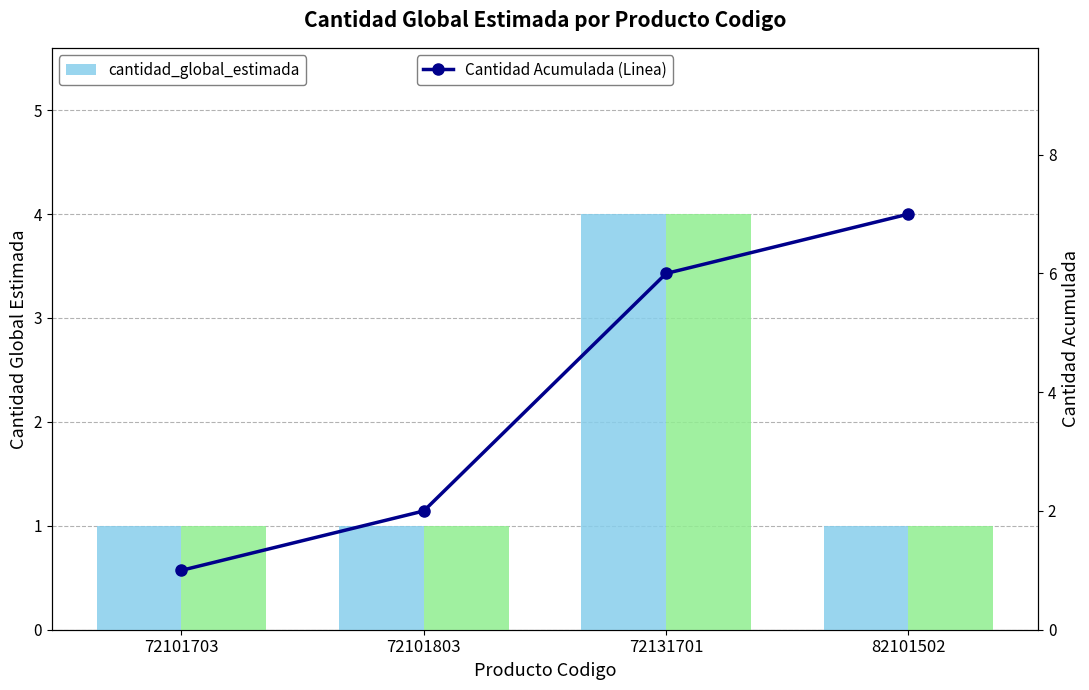

How many categories are shown in the chart?

4